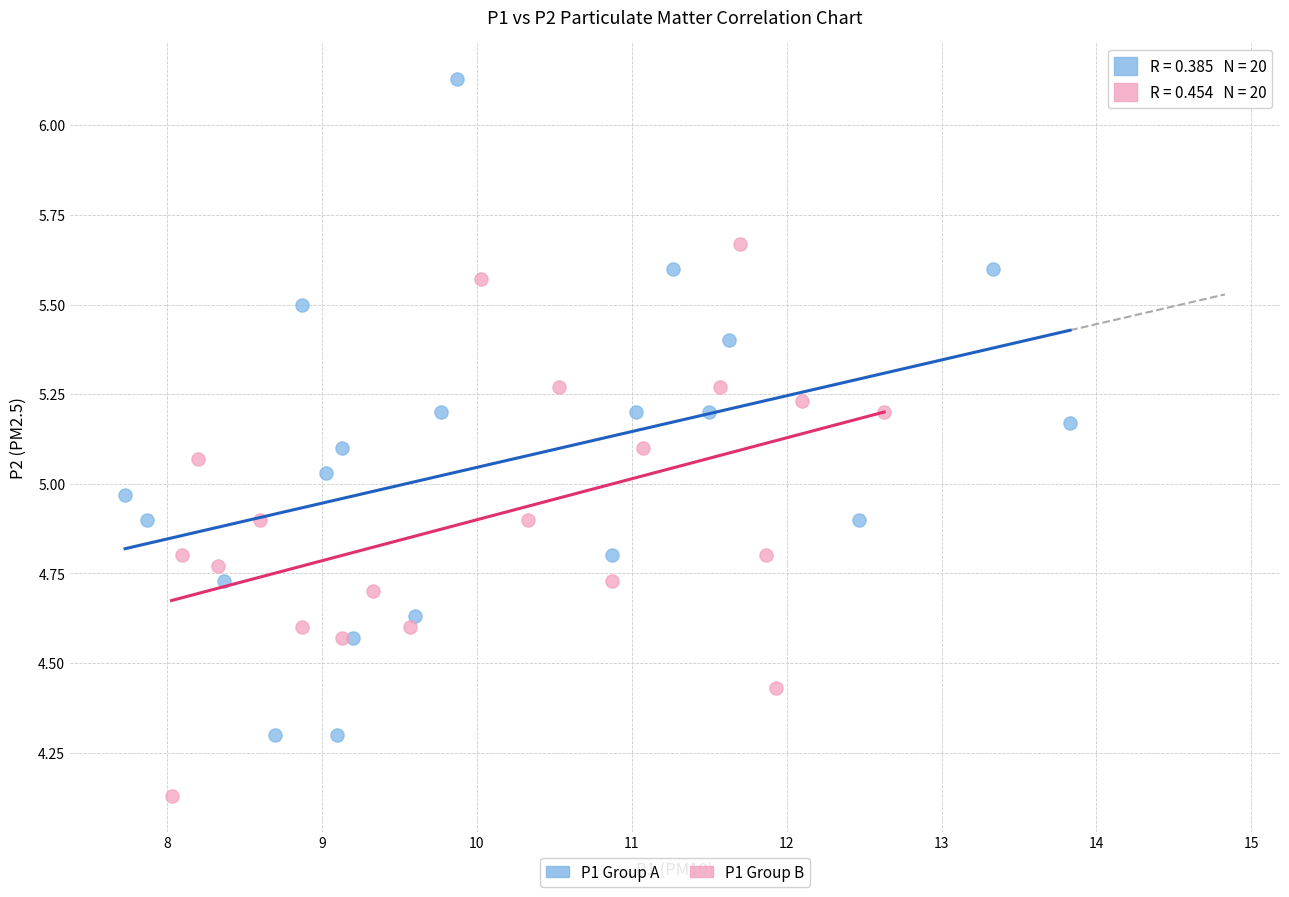

Which series contains the lowest Y value?

P1 Group B